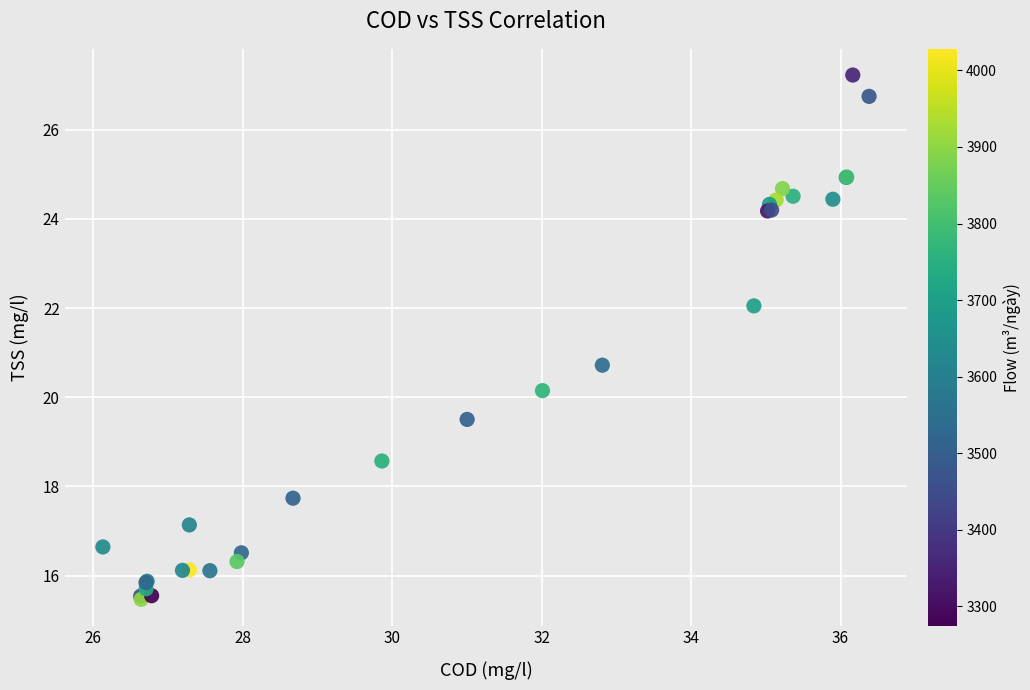

What Y value in the scatter plot is closest to 21?

20.7